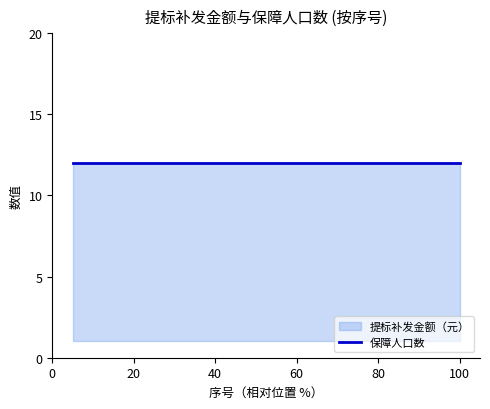

True or false: 提标补发金额（元） has more than 0 points higher than both neighbors.

False